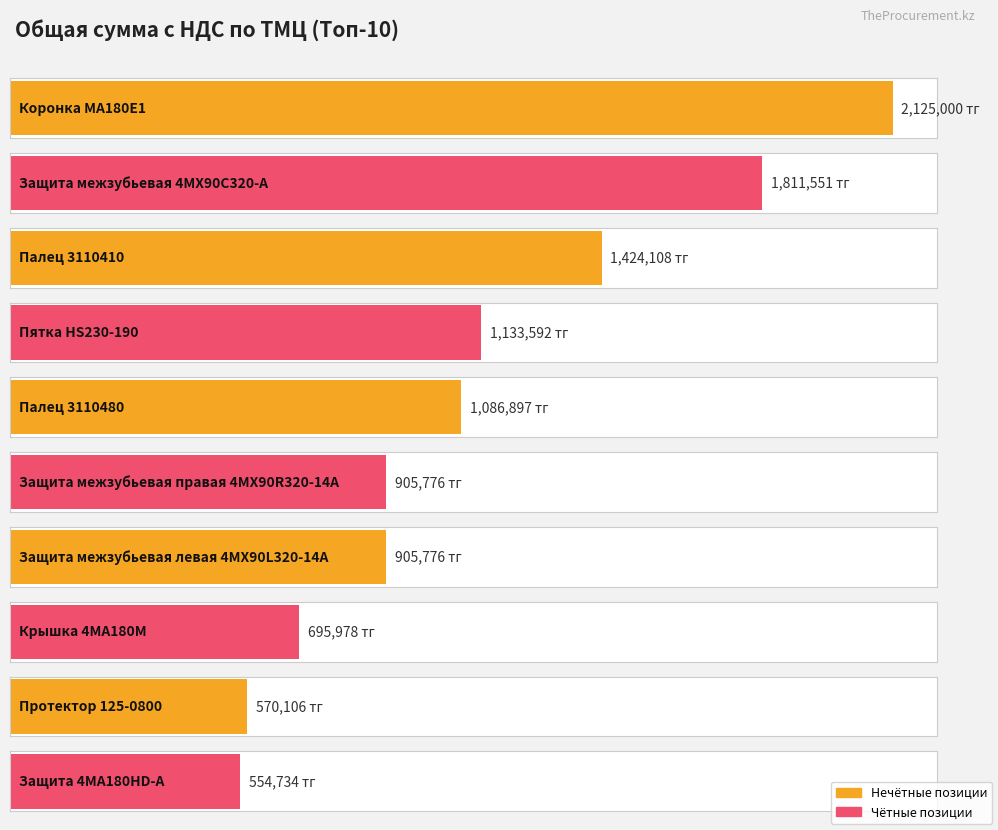

The value at Втулка 4433671 is 168690.4. True or false?

False